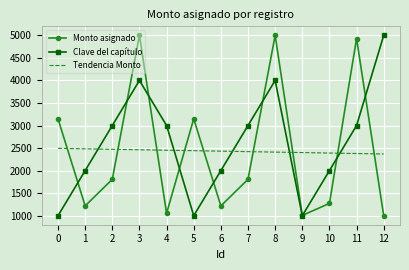

True or false: Monto asignado has a value of 2216.0 at 3.

False